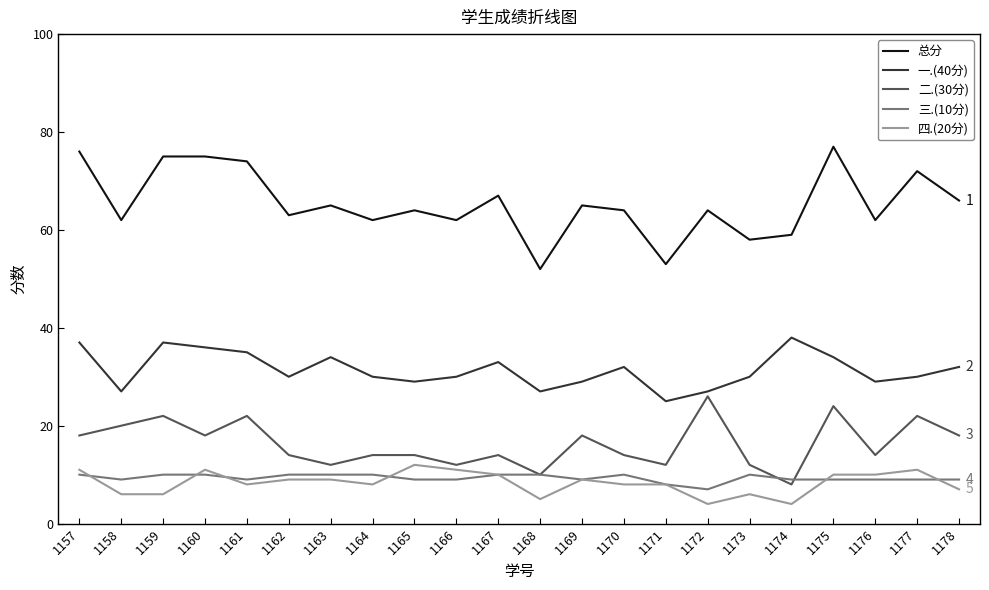

True or false: 总分 and 二.(30分) intersect in this chart.

False